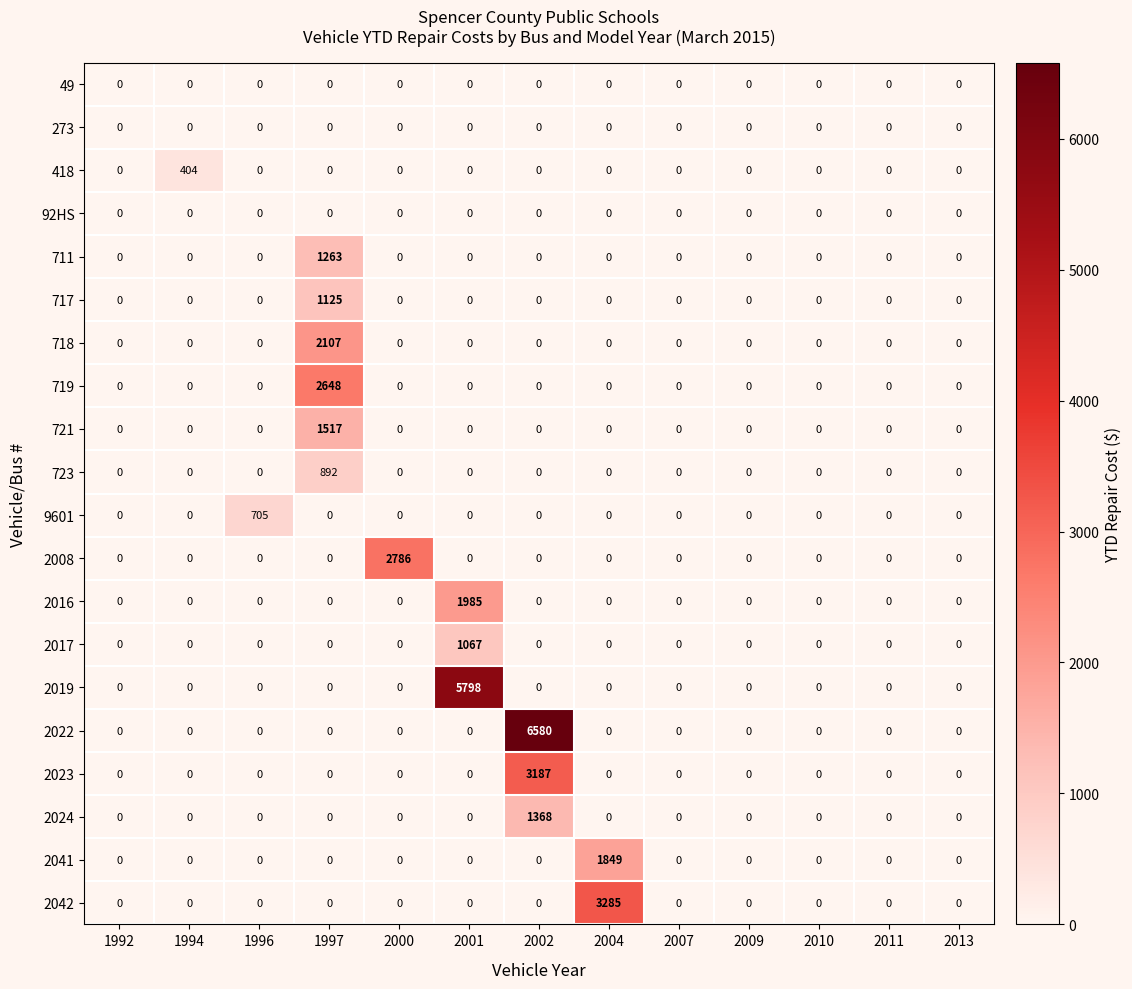

How many values in the 2008 series exceed 0?

1